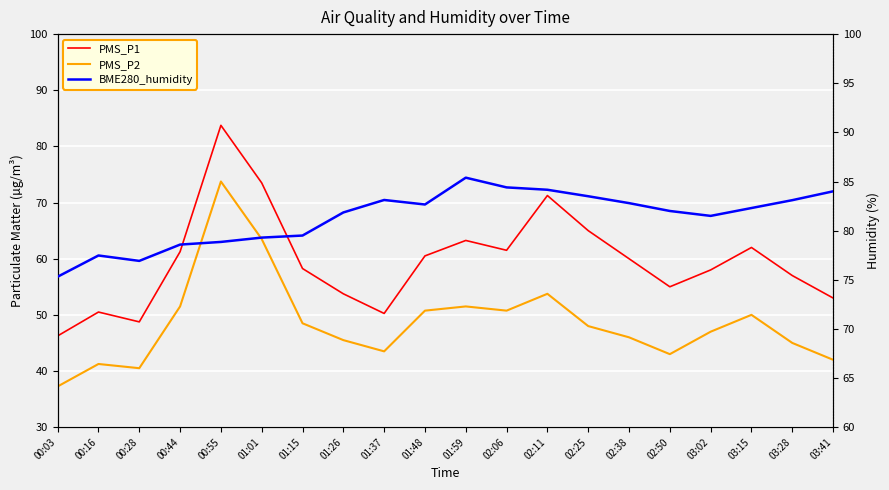

Is it true that BME280_humidity equals 75.3 at 00:03?

True